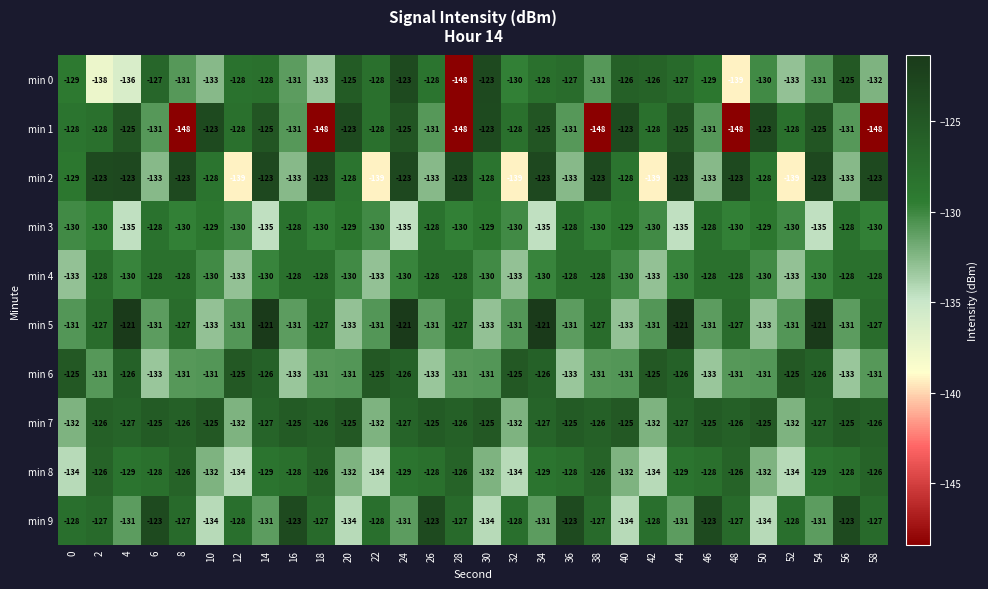

What is the highest value of the min 6 series?

-125